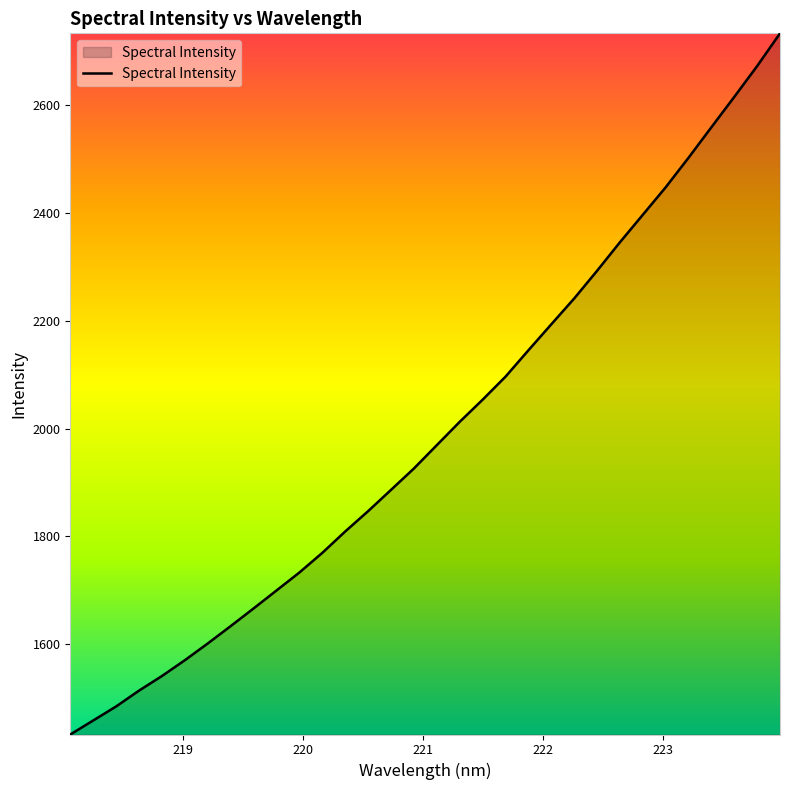

What is the difference between the maximum and minimum values?

1300.5